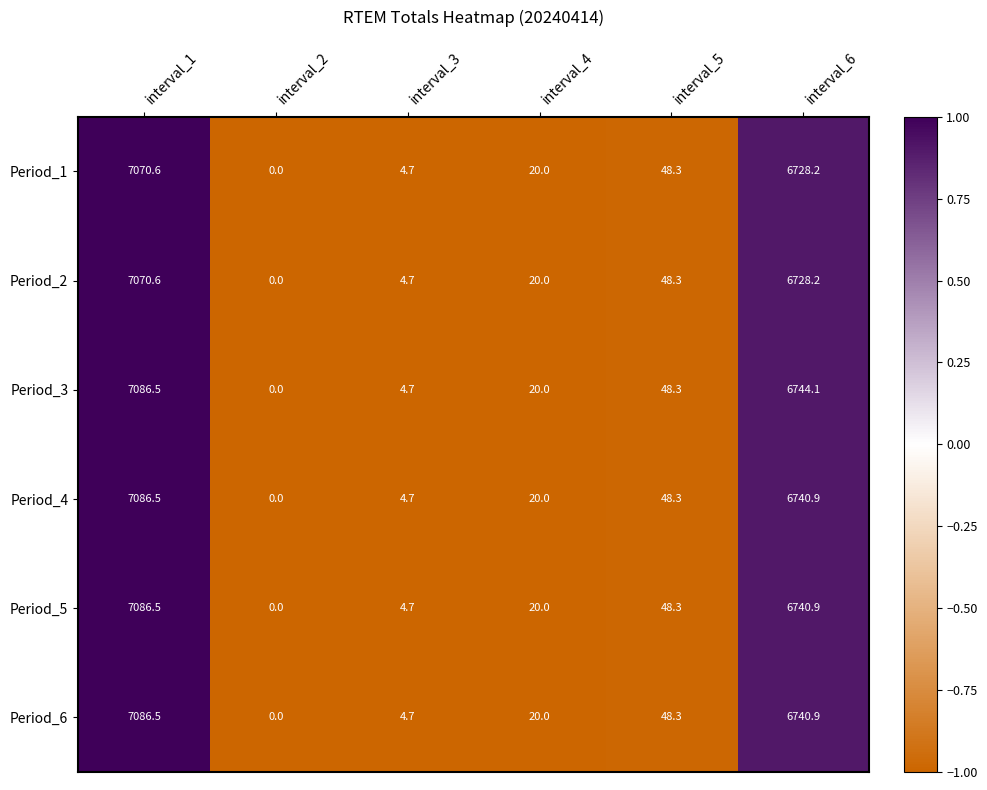

True or false: Period_2 has a value of 6.9 at interval_4.

False